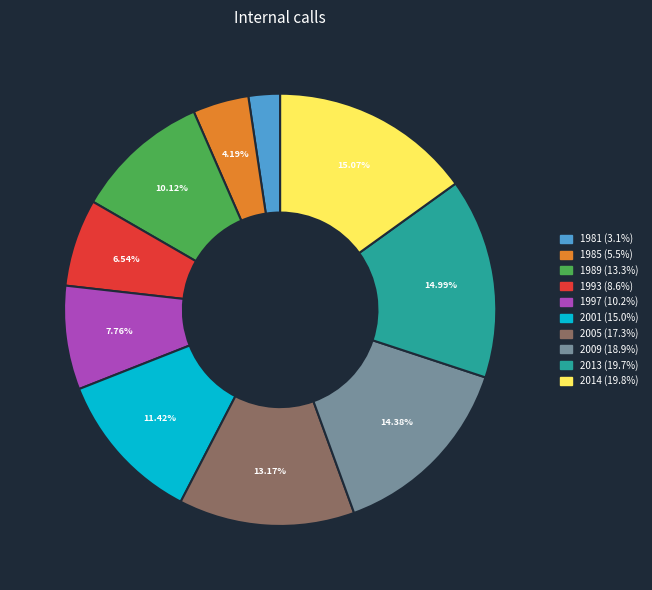

Is it true that 2001 is 11% of the pie?

True